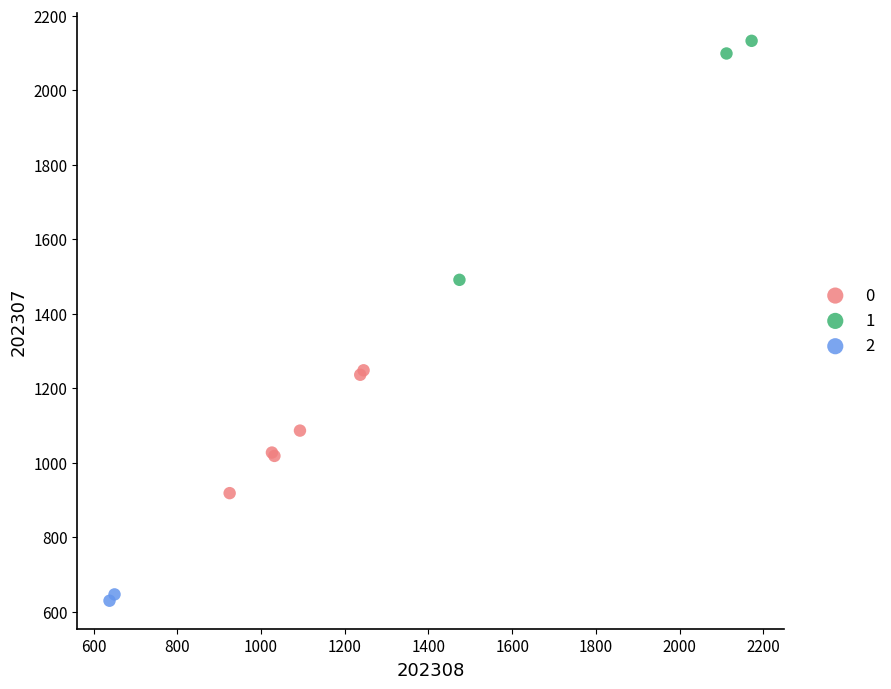

What are all the series names shown in the legend?

0, 1, 2